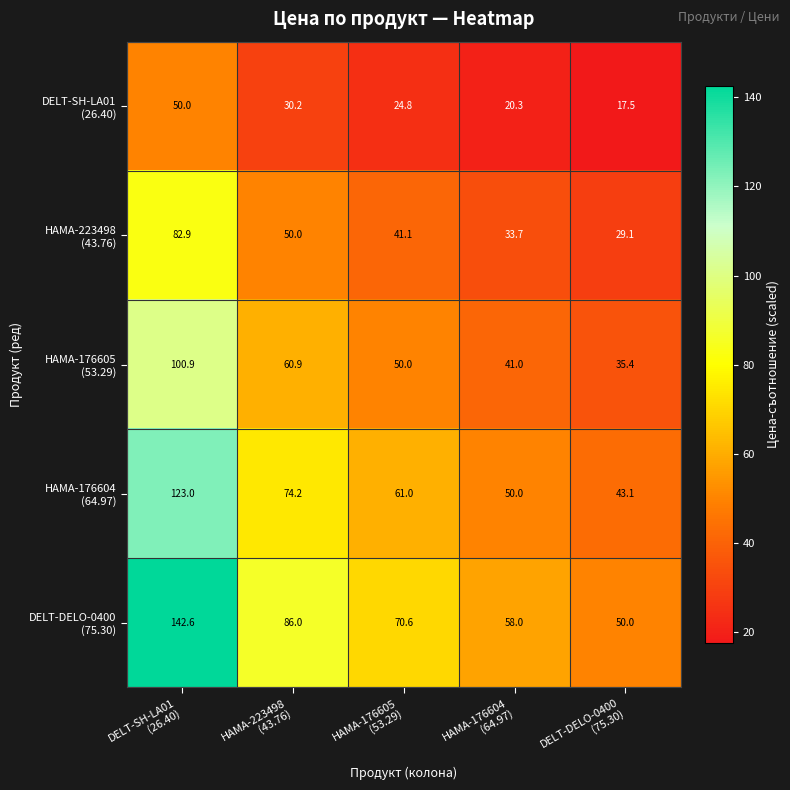

What is the smallest value displayed?

17.5